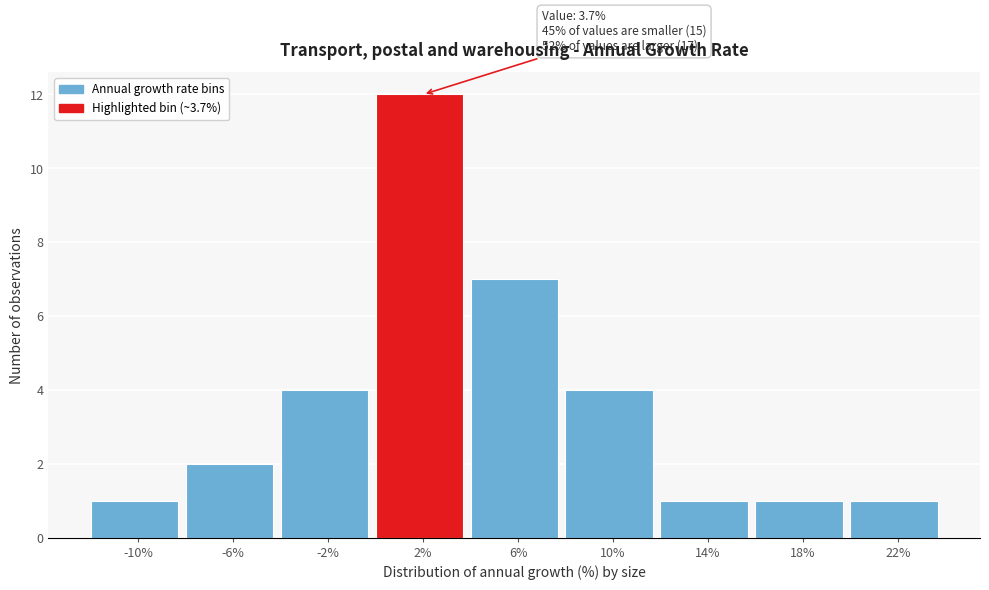

Reading left to right, list all the values displayed in this chart.

1	2	4	12	7	4	1	1	1